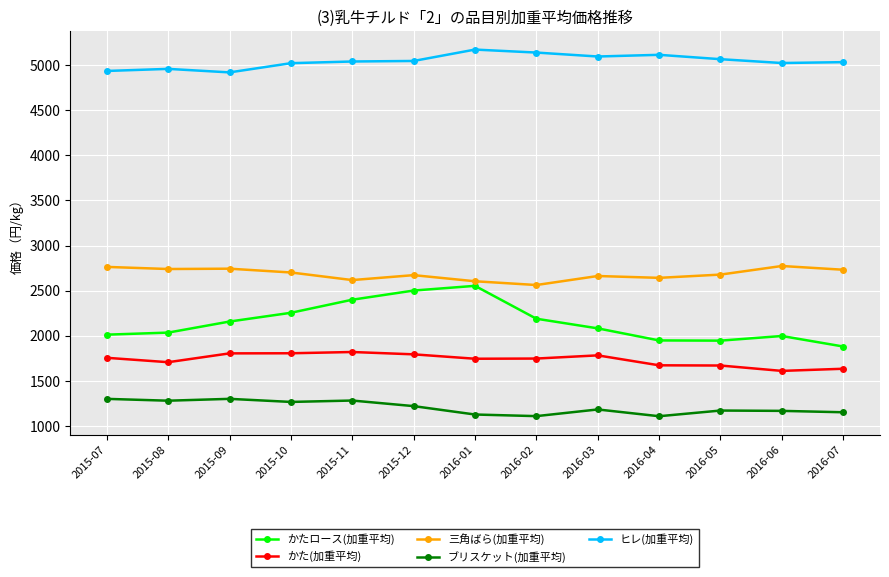

The かた(加重平均) series shows 1746.6 at 2016-01. True or false?

True